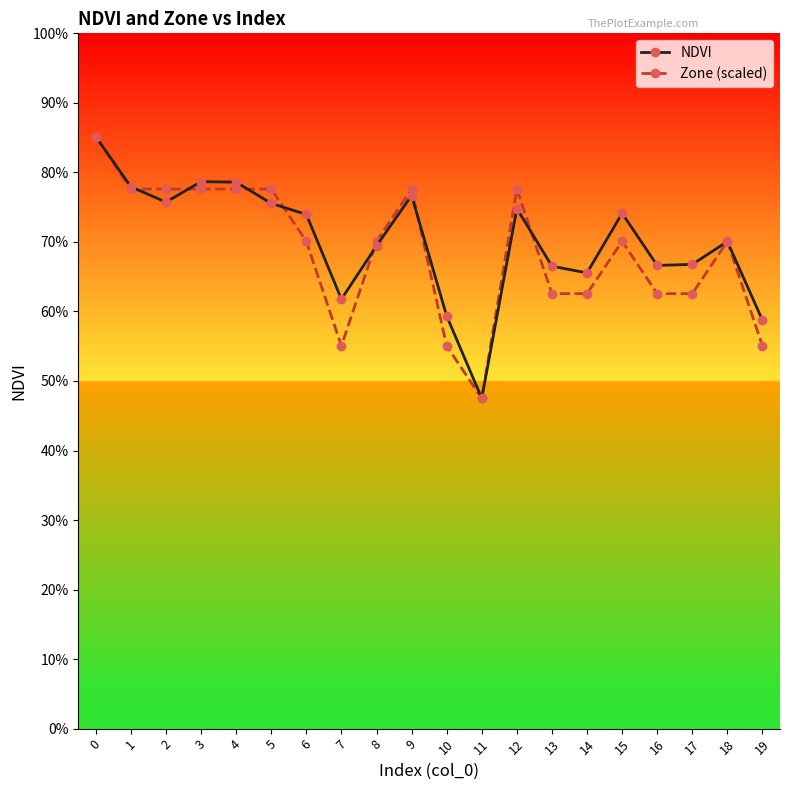

Does the chart have visible grid lines?

No